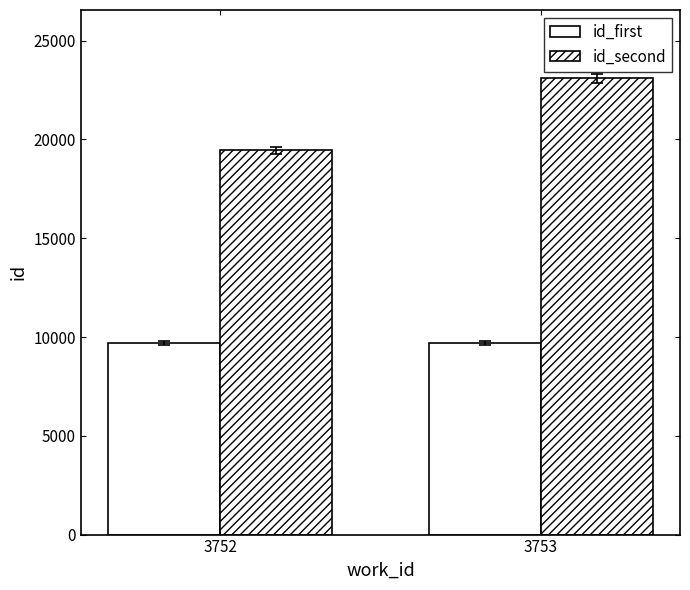

What is the value of the id_second bar at the 1st from the left?

19445